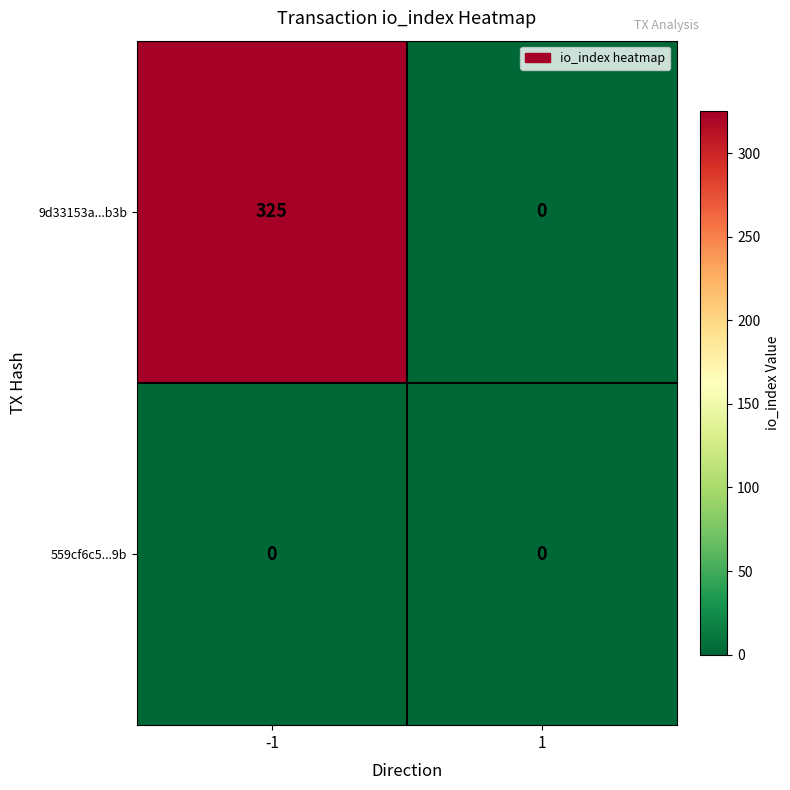

Which series has the largest range (max minus min)?

9d33153a...b3b